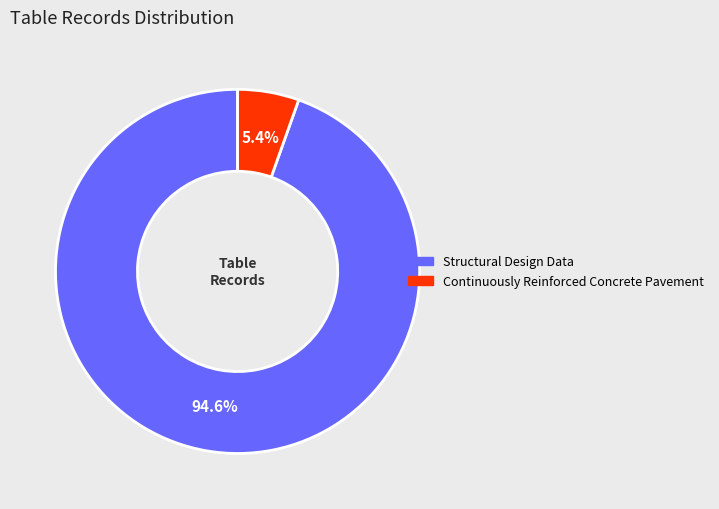

Does any single category account for the majority?

Yes